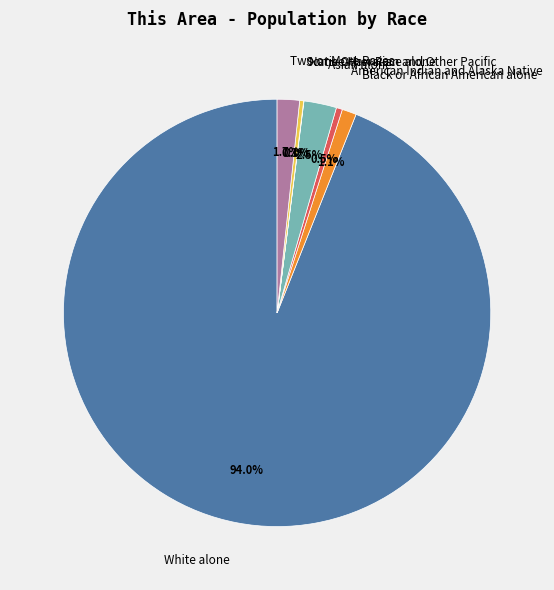

Approximately how many times larger is the value at Some Other Race alone compared to Black or African American alone?

0.3